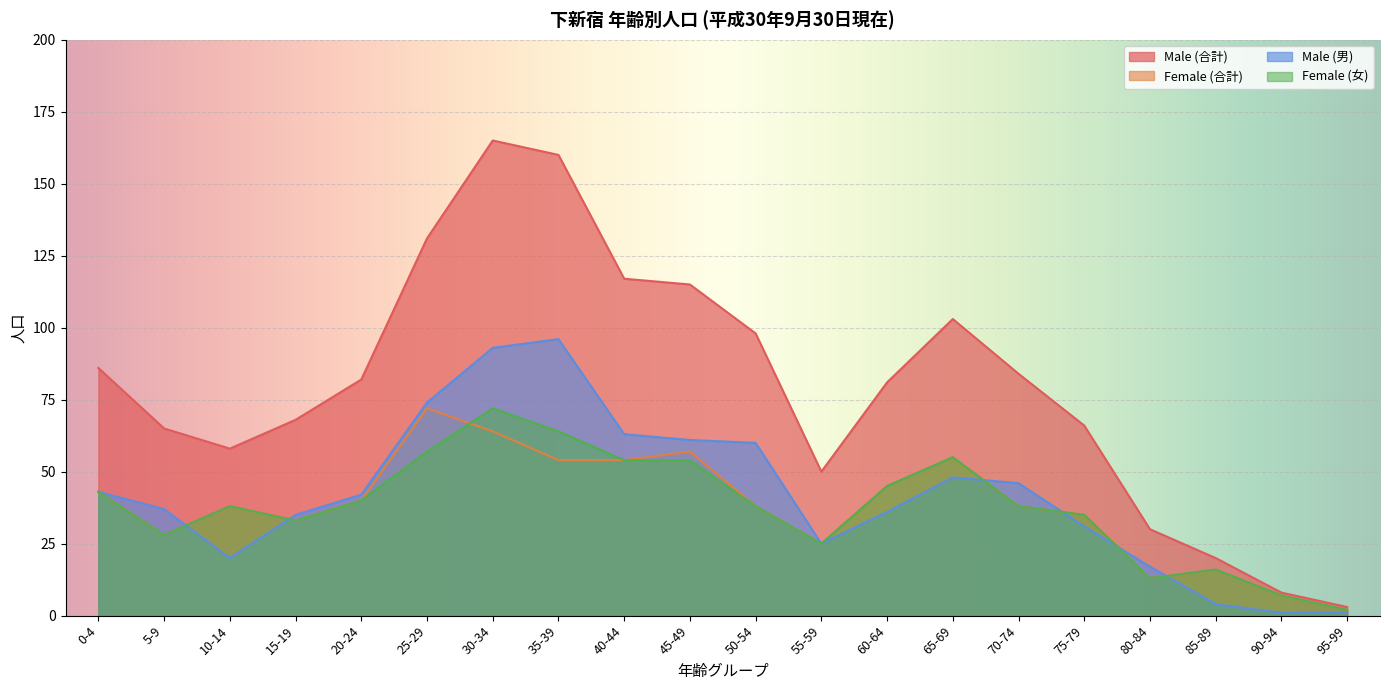

What is the difference between the maximum and minimum values in the Female (合計) series?

70